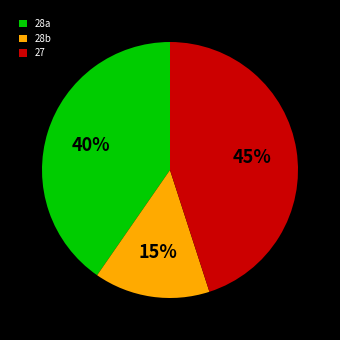

What percentage is the 27 slice, to the nearest percent?

45%